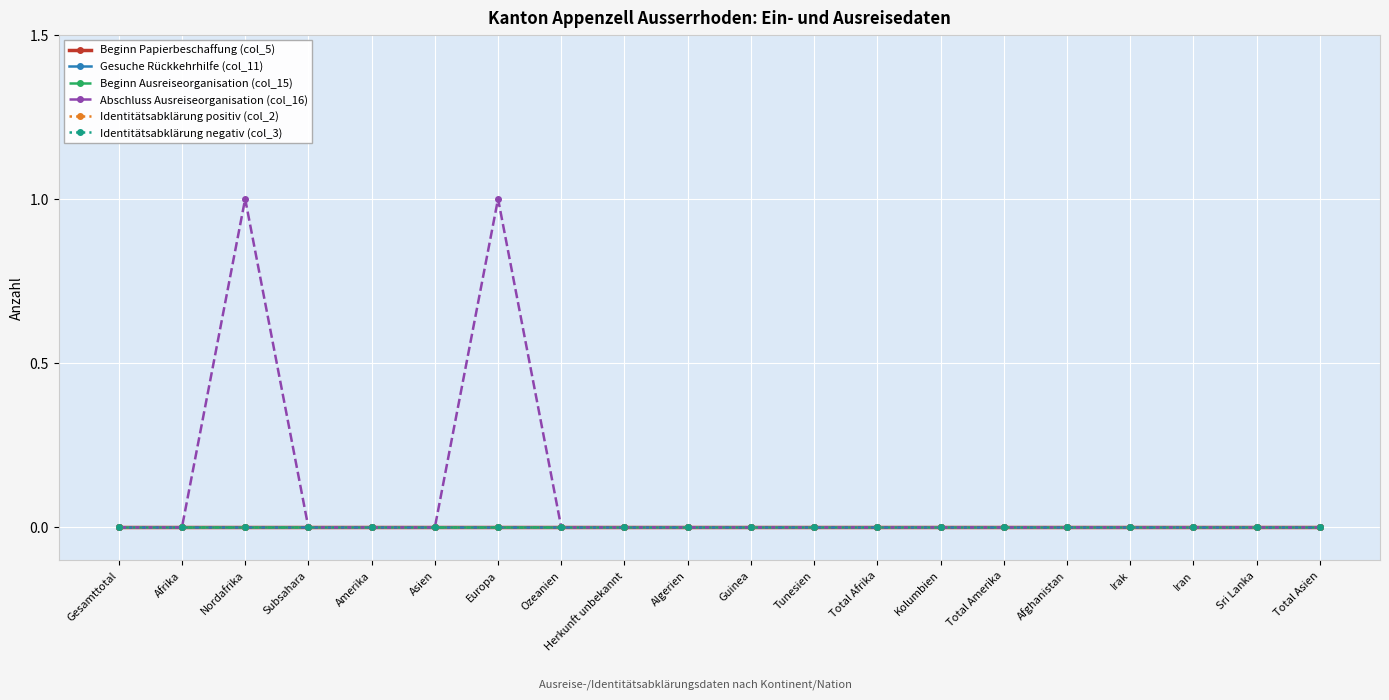

What is the greatest value displayed?

1